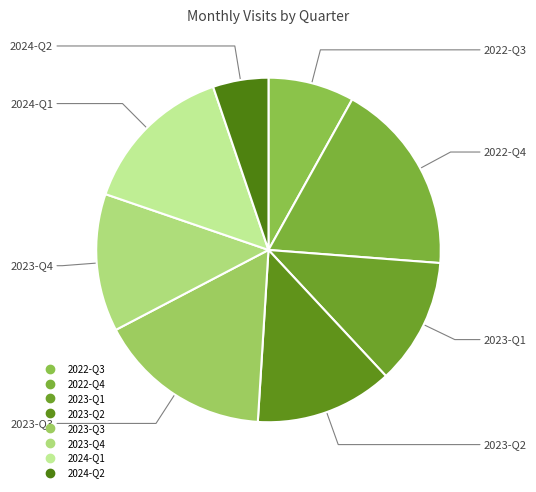

How many segments does this pie chart have?

8